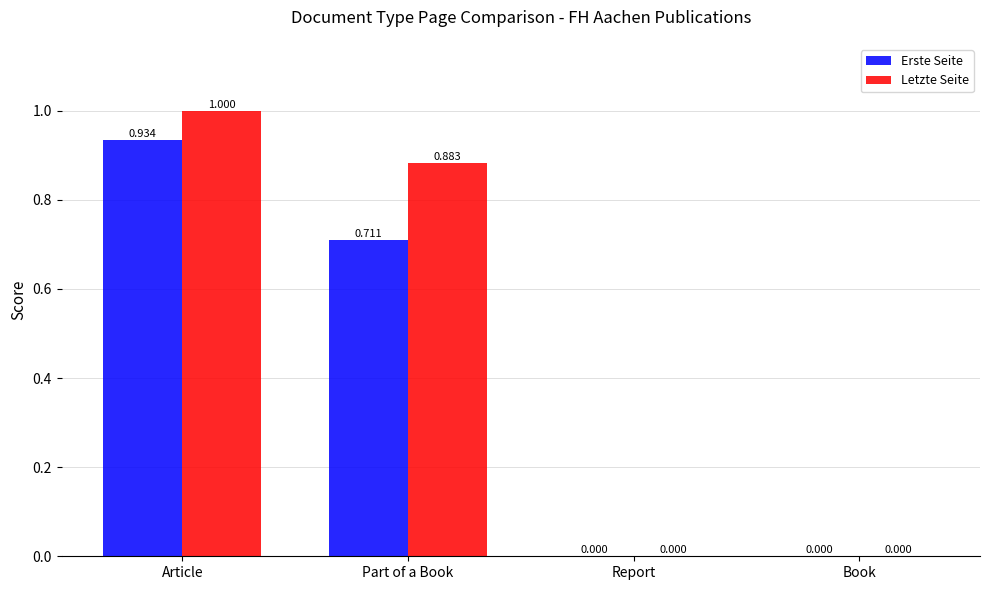

Which series has the largest total across all categories?

Letzte Seite